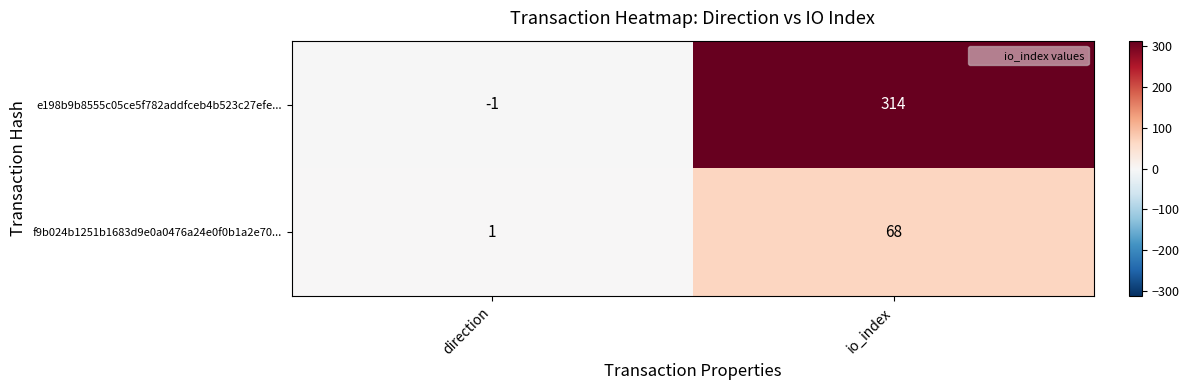

What is the smallest value displayed?

-1